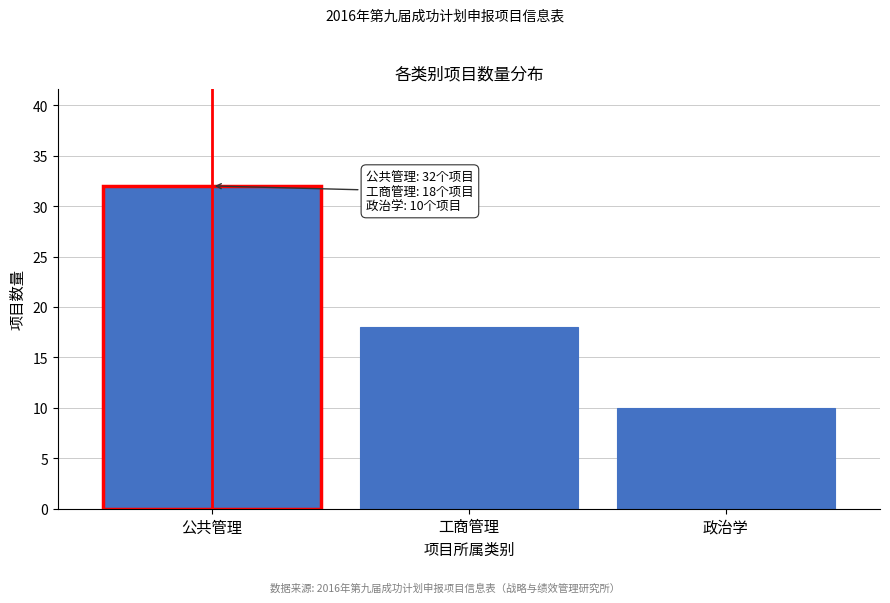

Reading right to left, extract all data points from this chart.

10	18	32